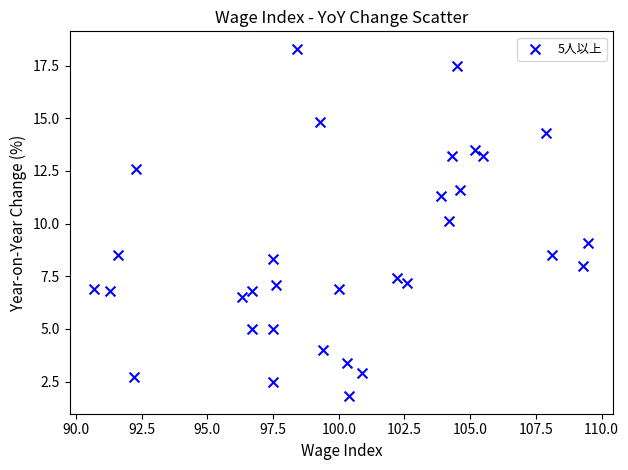

What is the range of X values (max minus min)?

18.8